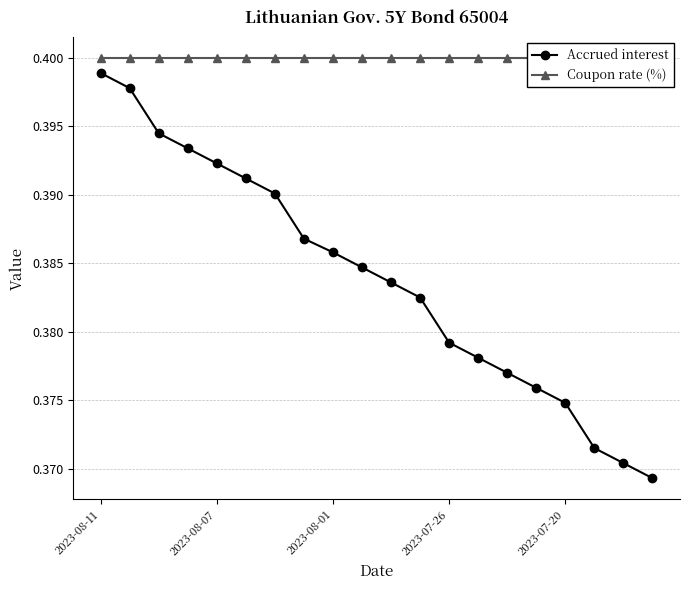

How many lines are shown in the chart?

2